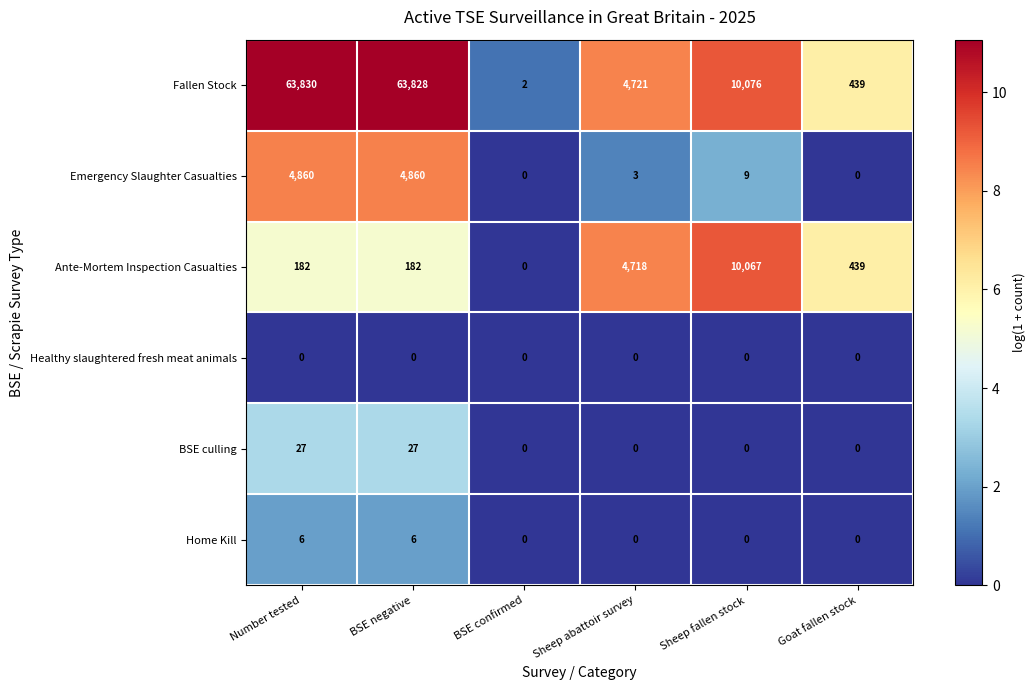

Rank the categories by Fallen Stock value from lowest to highest.

BSE confirmed, Goat fallen stock, Sheep abattoir survey, Sheep fallen stock, BSE negative, Number tested